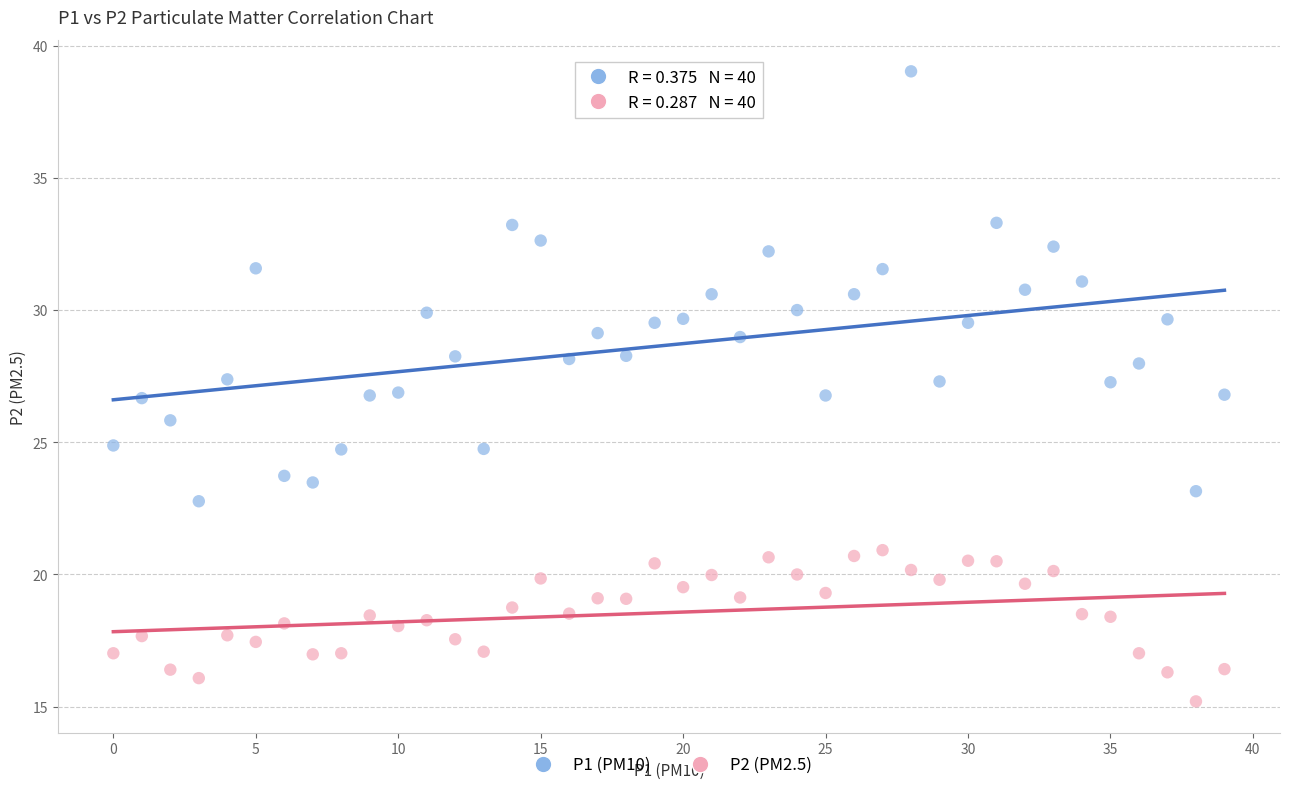

What are all the series names shown in the legend?

P1 (PM10), P2 (PM2.5)